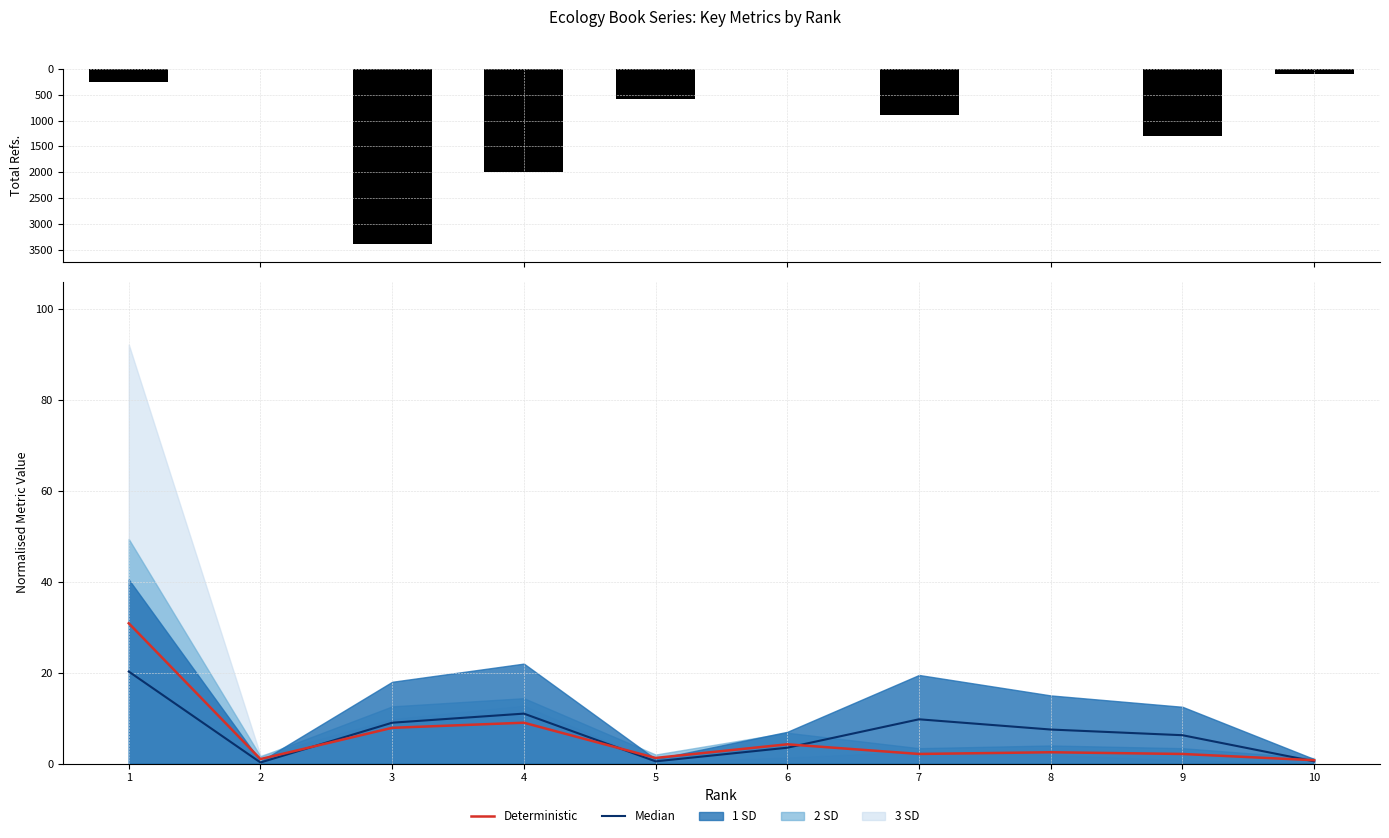

Which category has the highest value across all series?

3